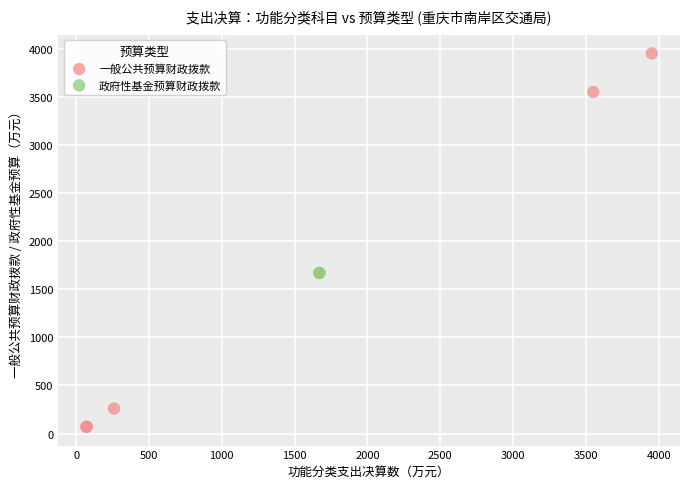

What are all the series names shown in the legend?

一般公共预算财政拨款, 政府性基金预算财政拨款